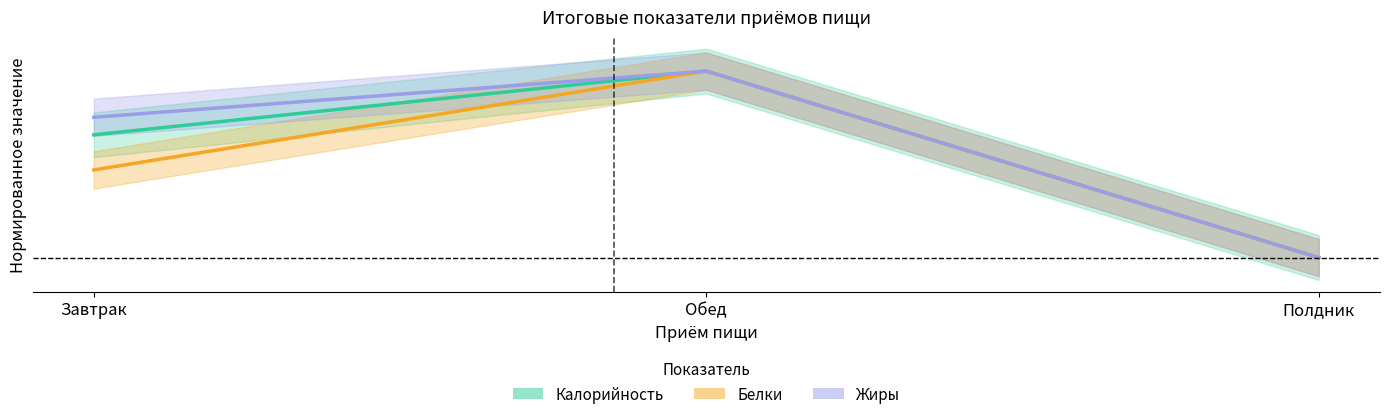

Which series has the largest range (max minus min)?

Калорийность